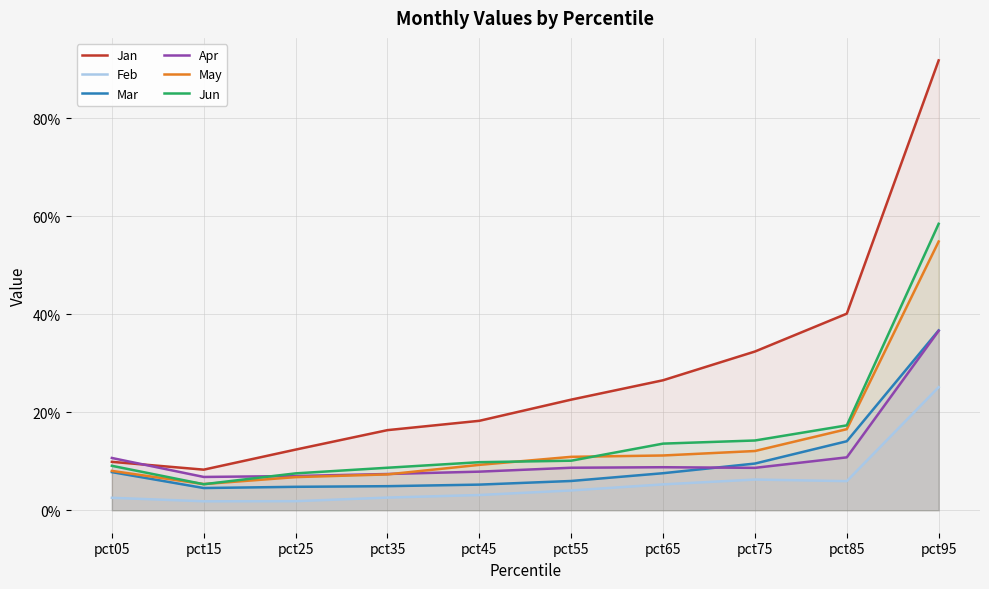

Reading right to left, list all the values displayed in this chart.

Jan: 0.9	0.4	0.3	0.3	0.2	0.2	0.2	0.1	0.1	0.1
Feb: 0.3	0.1	0.1	0.1	0.0	0.0	0.0	0.0	0.0	0.0
Mar: 0.4	0.1	0.1	0.1	0.1	0.1	0.0	0.0	0.0	0.1
Apr: 0.4	0.1	0.1	0.1	0.1	0.1	0.1	0.1	0.1	0.1
May: 0.5	0.2	0.1	0.1	0.1	0.1	0.1	0.1	0.1	0.1
Jun: 0.6	0.2	0.1	0.1	0.1	0.1	0.1	0.1	0.1	0.1